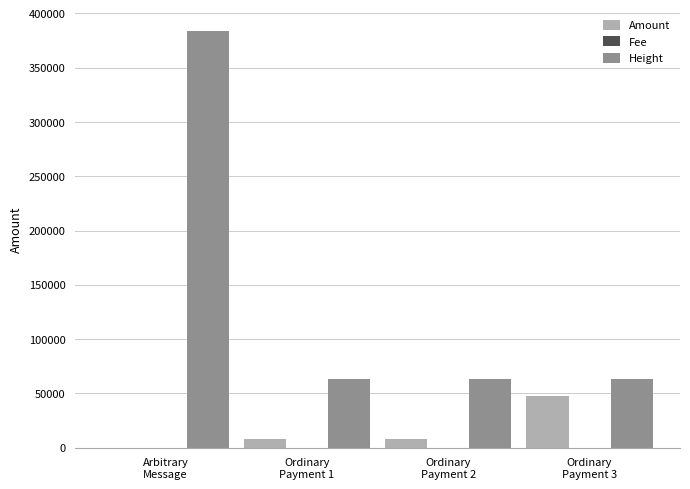

Which series has the largest total across all categories?

Height